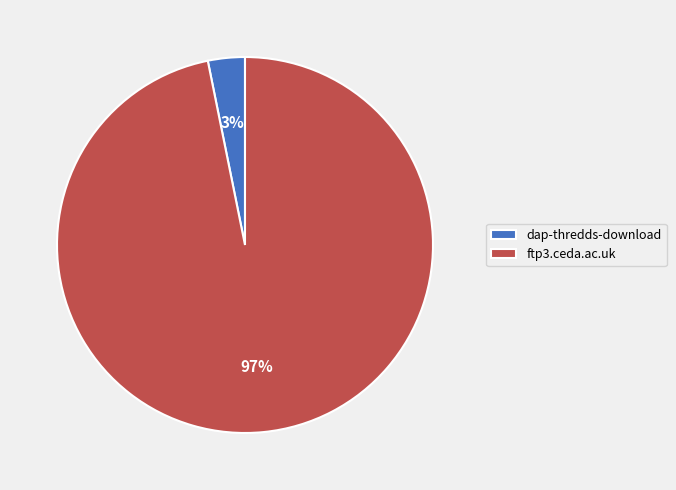

How many segments does this pie chart have?

2